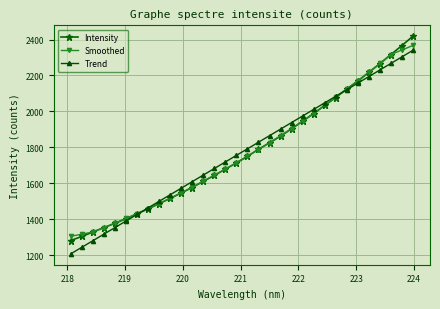

What are all the series names shown in the legend?

Intensity, Smoothed, Trend